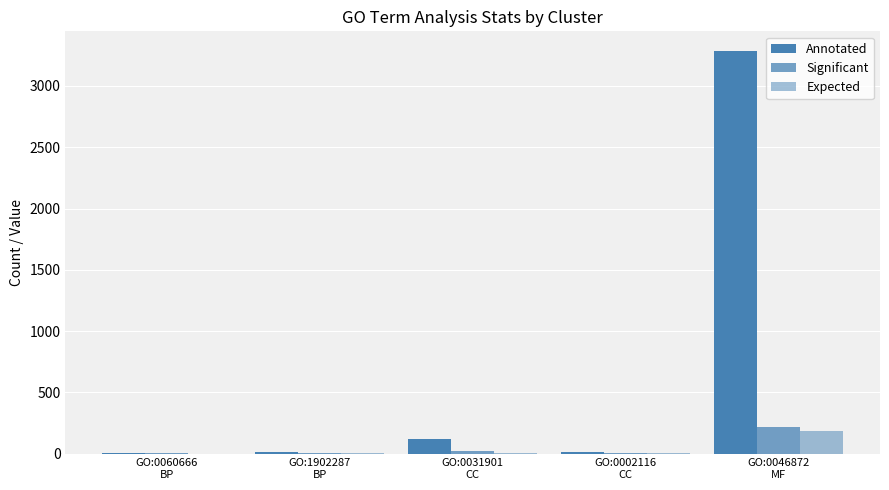

At which label is Significant closest to 109?

GO:0031901
CC